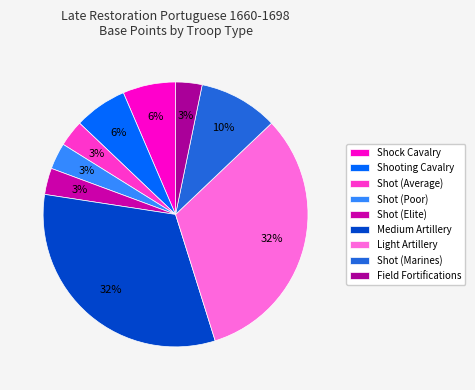

Is Field Fortifications the majority of the pie?

No